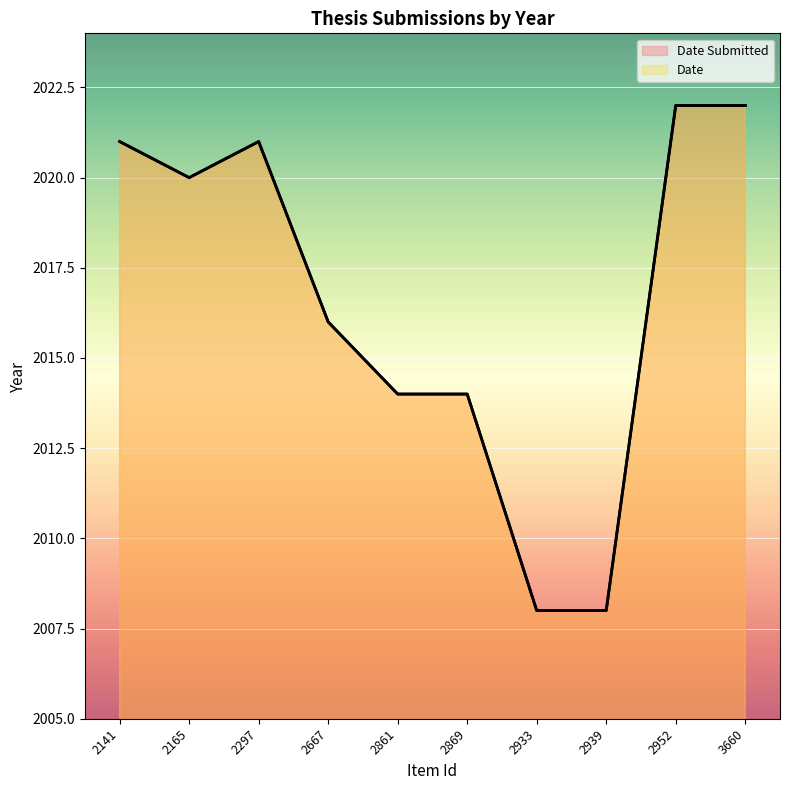

Where is Date nearest to the value 2015?

2667